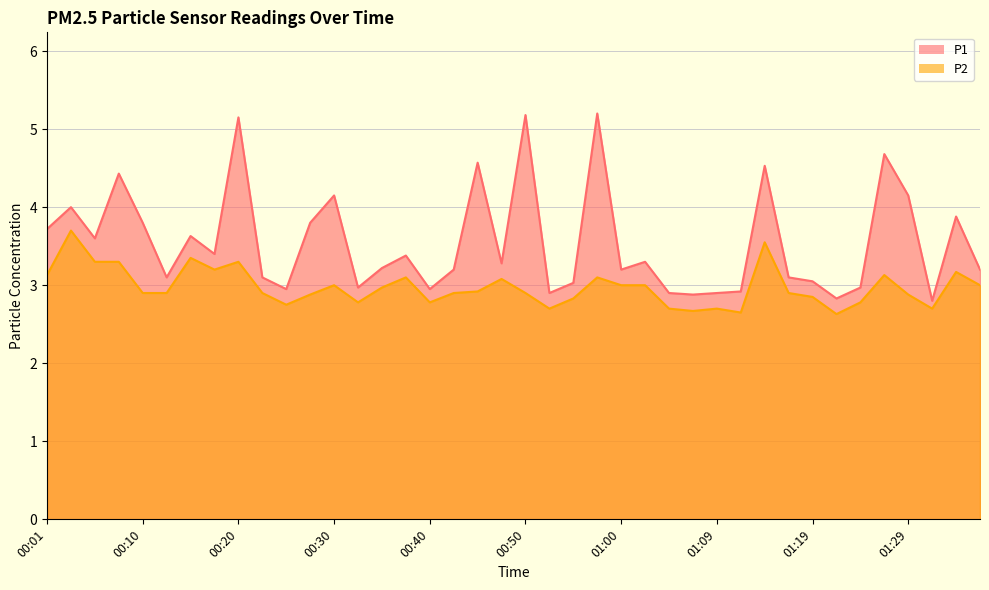

Reading left to right, what are all the values shown in this chart?

P1: 00:01=3.7	00:03=4.0	00:06=3.6	00:08=4.4	00:10=3.8	00:13=3.1	00:15=3.6	00:18=3.4	00:20=5.2	00:23=3.1	00:25=3.0	00:28=3.8	00:30=4.2	00:33=3.0	00:35=3.2	00:37=3.4	00:40=3.0	00:42=3.2	00:45=4.6	00:47=3.3	00:50=5.2	00:52=2.9	00:55=3.0	00:57=5.2	01:00=3.2	01:02=3.3	01:05=2.9	01:07=2.9	01:09=2.9	01:12=2.9	01:14=4.5	01:17=3.1	01:19=3.0	01:22=2.8	01:24=3.0	01:27=4.7	01:29=4.2	01:32=2.8	01:34=3.9	01:37=3.2
P2: 00:01=3.1	00:03=3.7	00:06=3.3	00:08=3.3	00:10=2.9	00:13=2.9	00:15=3.4	00:18=3.2	00:20=3.3	00:23=2.9	00:25=2.8	00:28=2.9	00:30=3.0	00:33=2.8	00:35=3.0	00:37=3.1	00:40=2.8	00:42=2.9	00:45=2.9	00:47=3.1	00:50=2.9	00:52=2.7	00:55=2.8	00:57=3.1	01:00=3.0	01:02=3.0	01:05=2.7	01:07=2.7	01:09=2.7	01:12=2.6	01:14=3.5	01:17=2.9	01:19=2.9	01:22=2.6	01:24=2.8	01:27=3.1	01:29=2.9	01:32=2.7	01:34=3.2	01:37=3.0